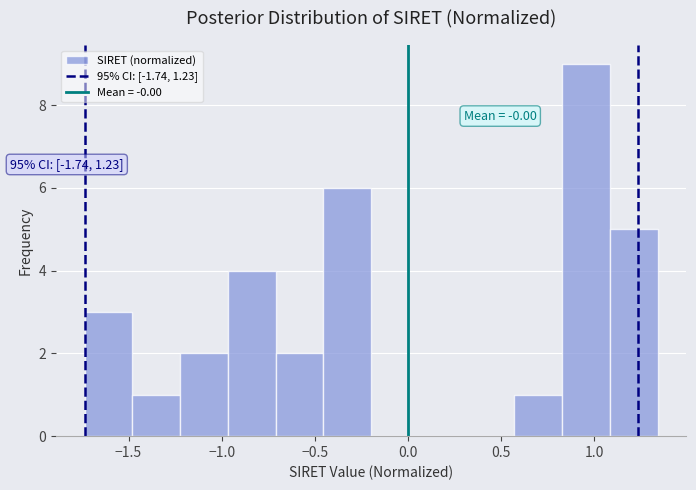

Over which range of the x-axis is the bar tallest?

0.85 to 1.10